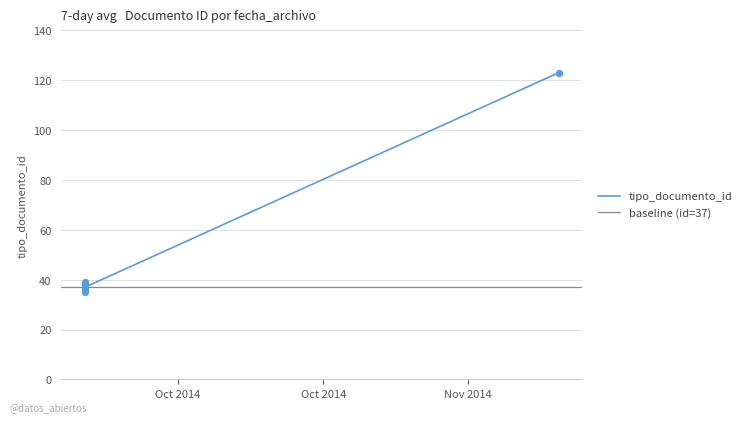

Between 2014-10-15 12:05:42 and 2014-11-07 08:42:51, which is larger?

2014-11-07 08:42:51